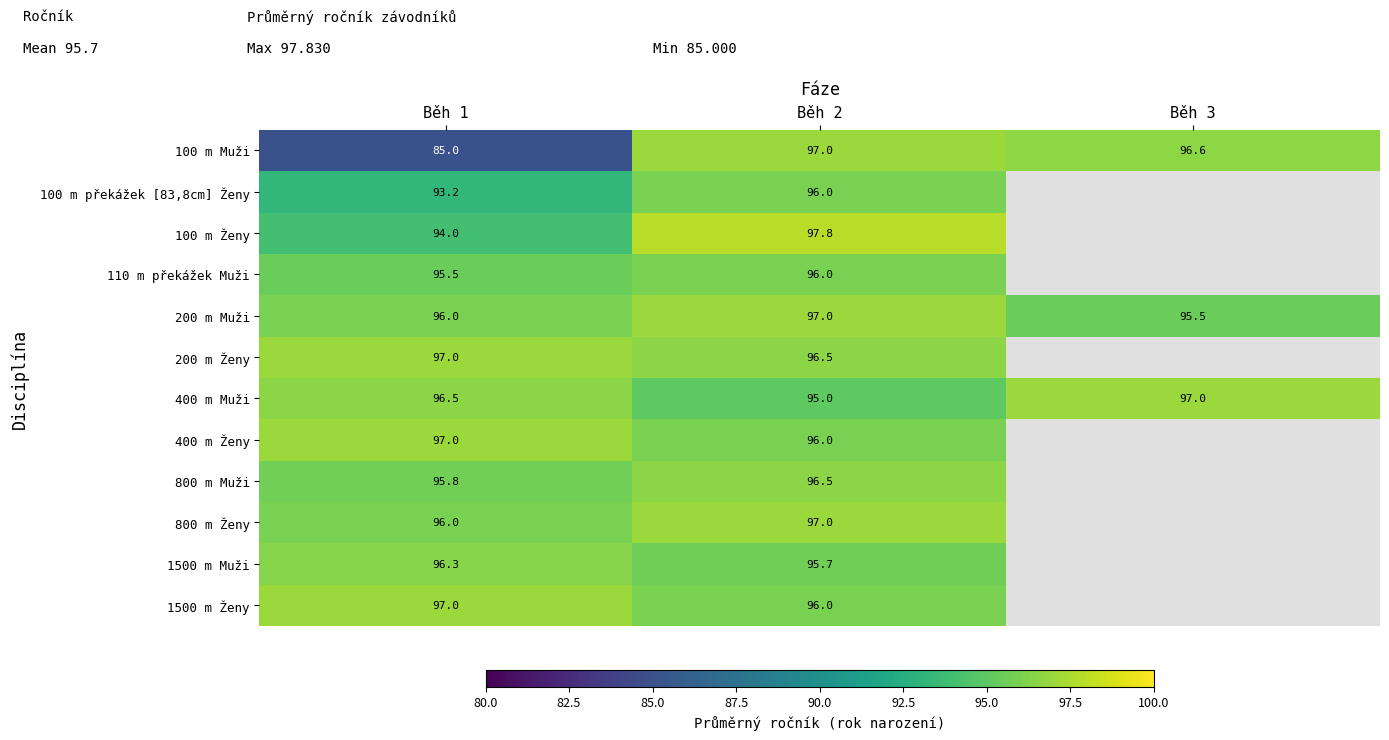

True or false: 1500 m Ženy has a value of 97.0 at Běh 1.

True